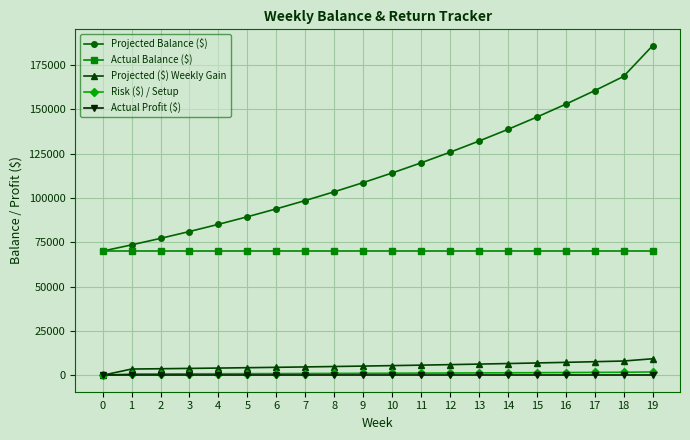

Which series has the largest total across all categories?

Projected Balance ($)